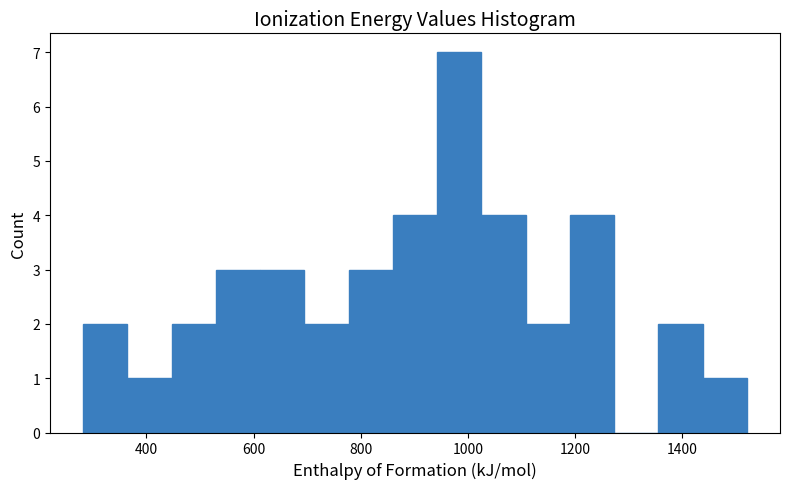

Reading left to right, list every bar in this chart as the range it spans on the x-axis followed by its height. Neither the bar edges nor the heights are printed on the chart, so give them approximately, as read against the axes.

280 to 360: 2
360 to 440: 1
440 to 520: 2
520 to 620: 3
620 to 700: 3
700 to 780: 2
780 to 860: 3
860 to 940: 4
940 to 1020: 7
1020 to 1100: 4
1100 to 1200: 2
1200 to 1280: 4
1280 to 1360: 0
1360 to 1440: 2
1440 to 1520: 1